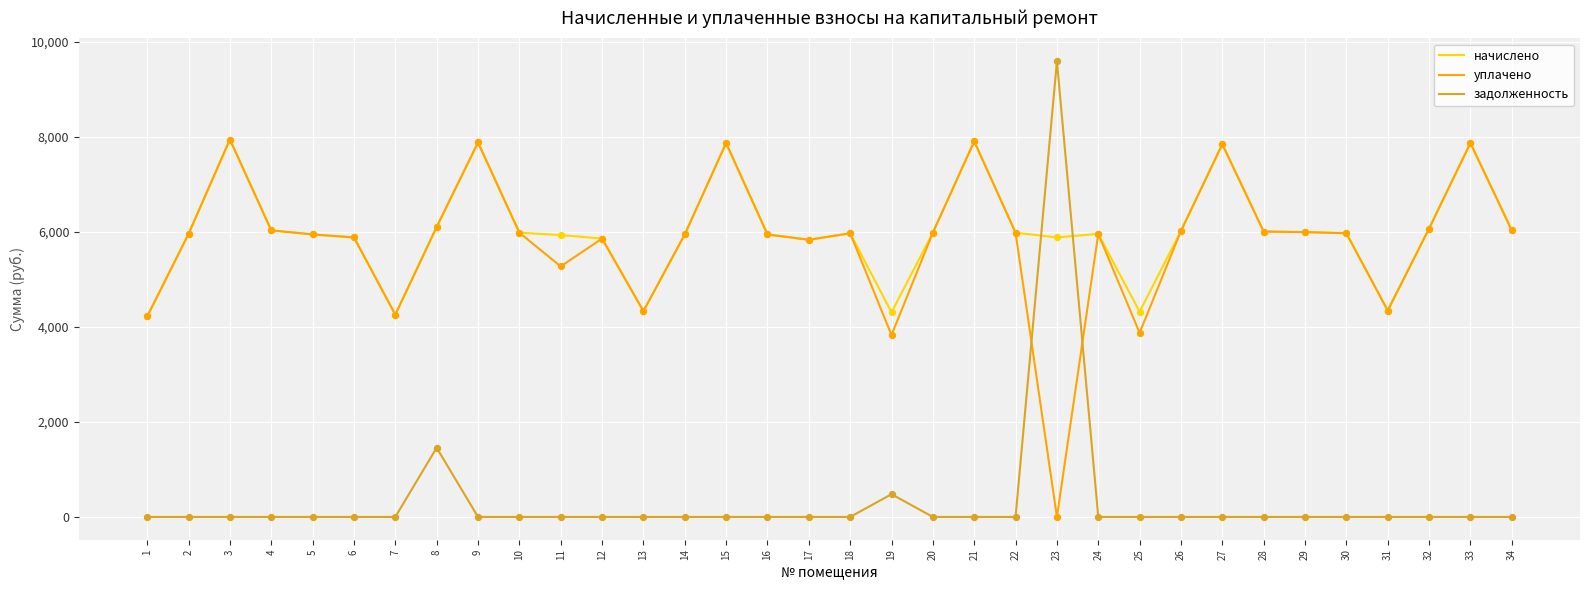

Which series has the largest range (max minus min)?

задолженность